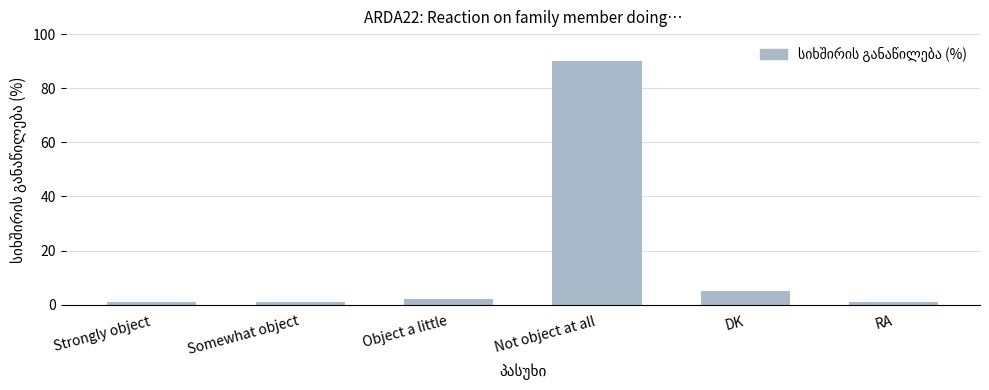

Is it true that the value at Not object at all is 41?

False